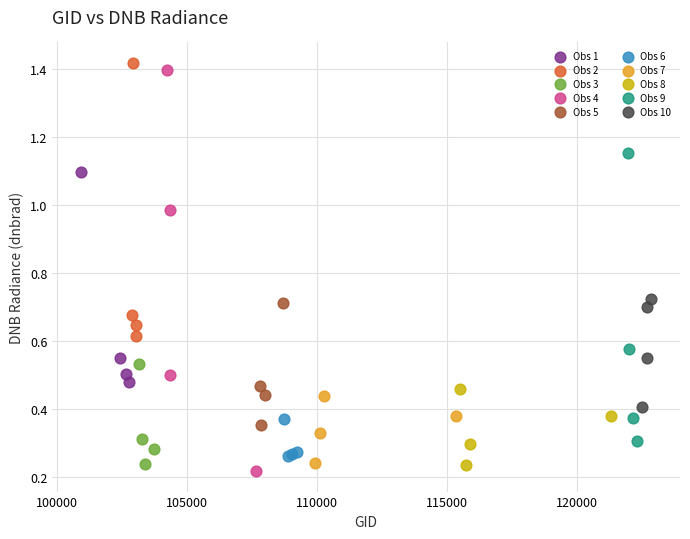

What are all the series names shown in the legend?

Obs 1, Obs 2, Obs 3, Obs 4, Obs 5, Obs 6, Obs 7, Obs 8, Obs 9, Obs 10